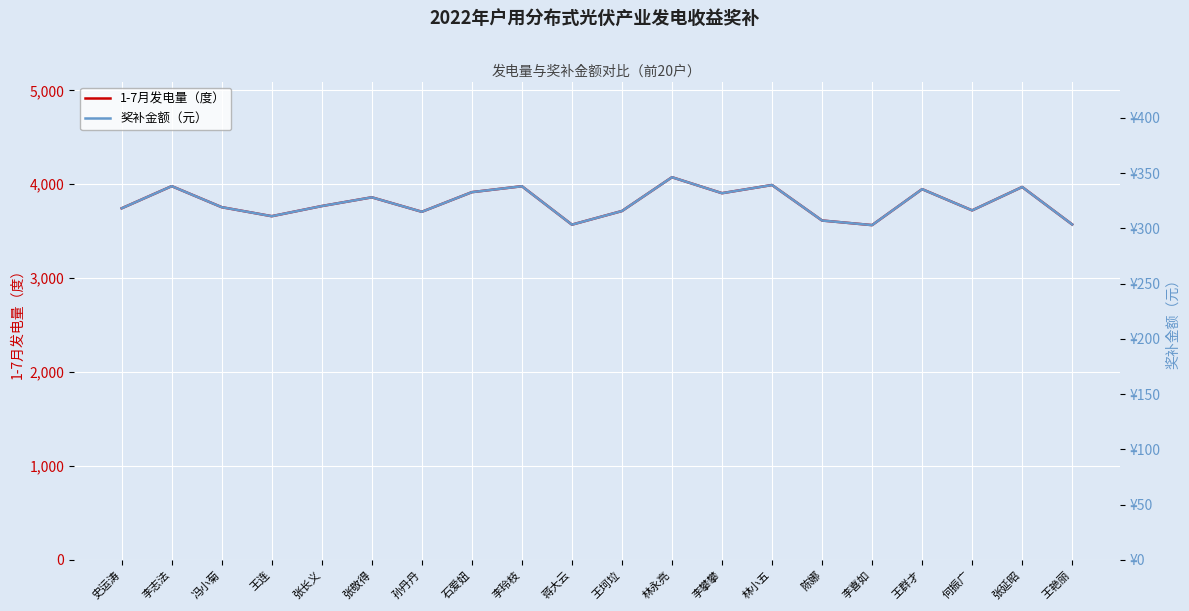

Is it true that 奖补金额（元） equals 144.0 at 冯小菊?

False